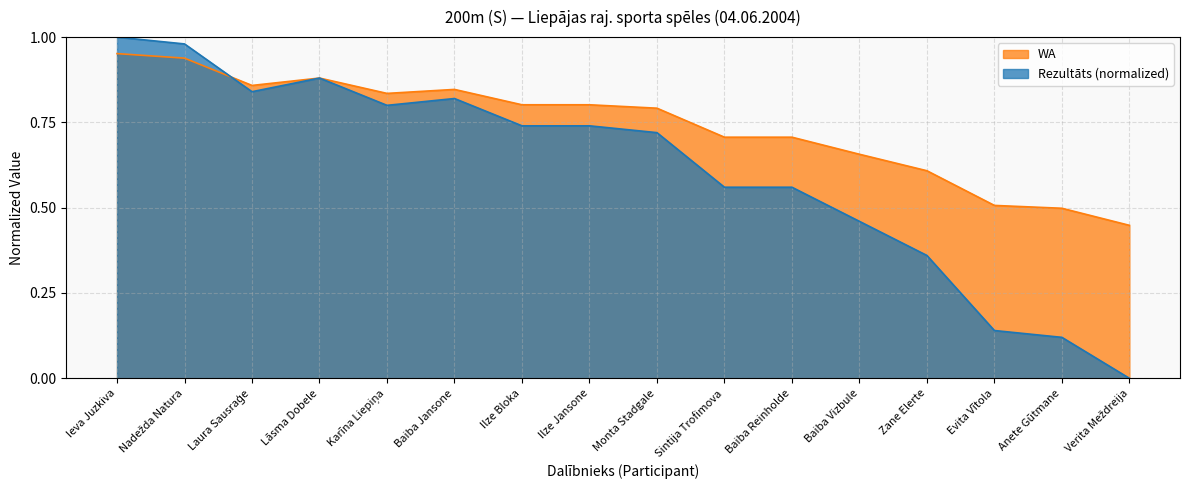

List the labels in order of WA value, largest first.

Ieva Juzkiva, Nadežda Natura, Lāsma Dobele, Laura Sausraģe, Baiba Jansone, Karīna Liepiņa, Ilze Bloka, Ilze Jansone, Monta Stadgale, Sintija Trofimova, Baiba Reinholde, Baiba Vizbule, Zane Elerte, Evita Vītola, Anete Gūtmane, Verita Meždreija